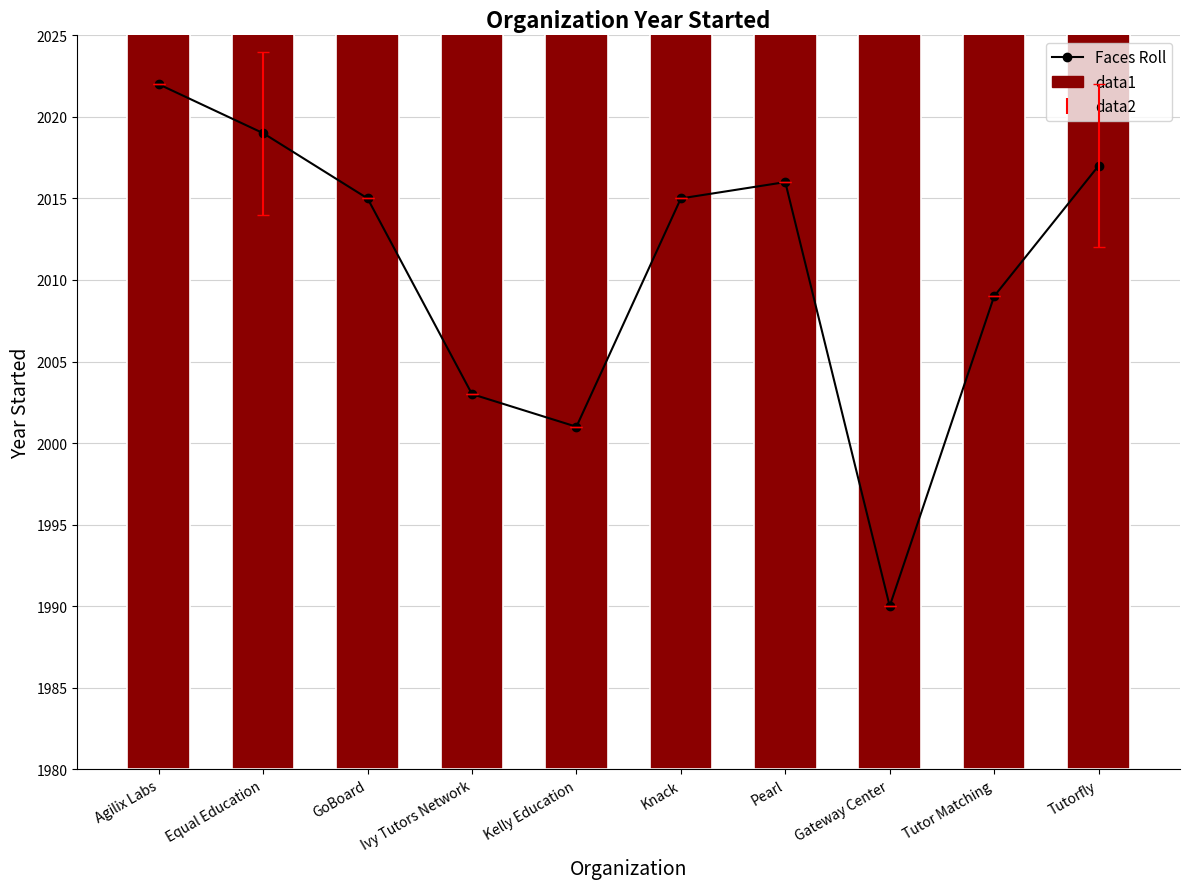

Which has a higher value, Pearl or Tutorfly?

Tutorfly